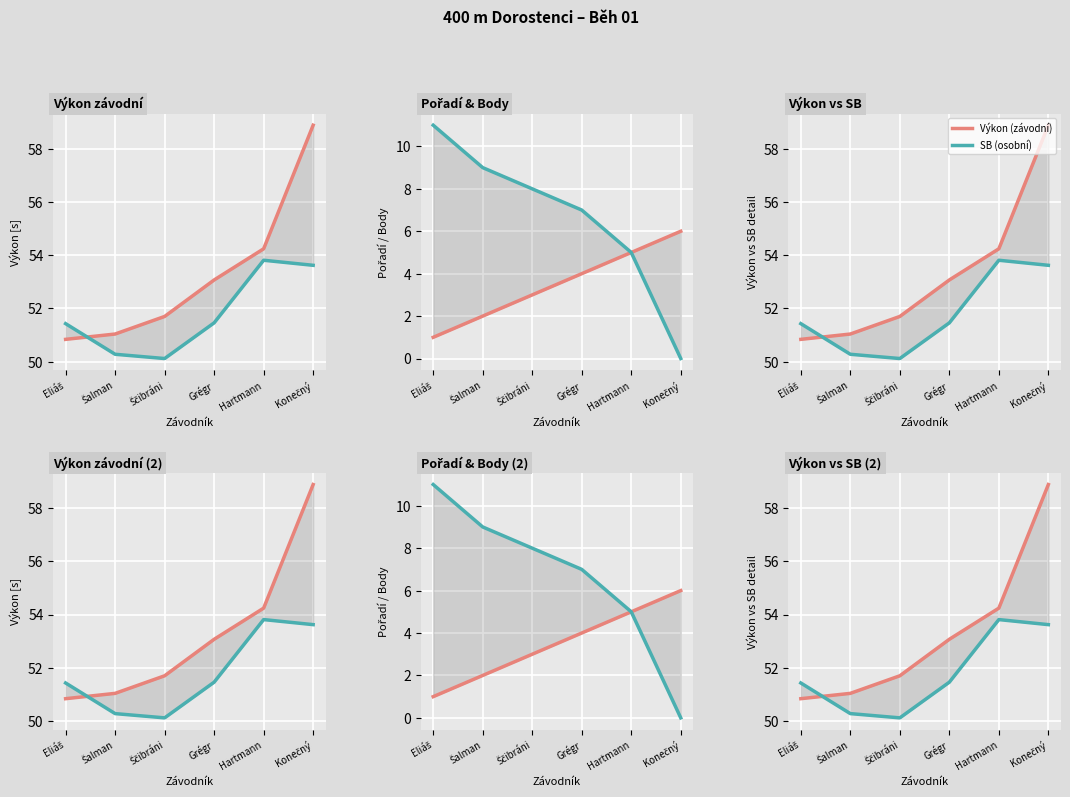

Where does the SB (osobní) series first go above 51?

Eliáš